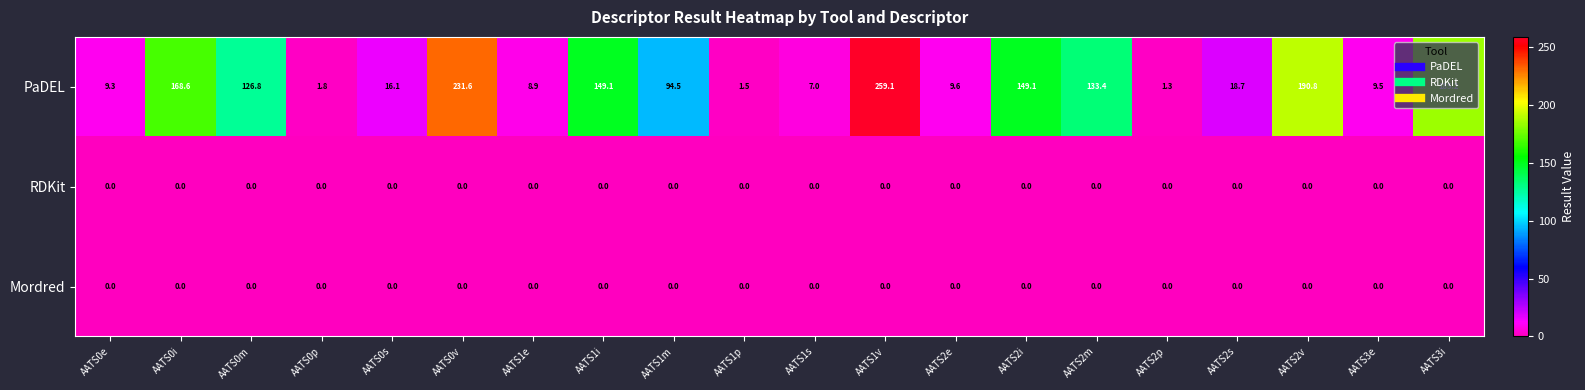

Between AATS0m and AATS2s, which series saw the biggest shift?

PaDEL